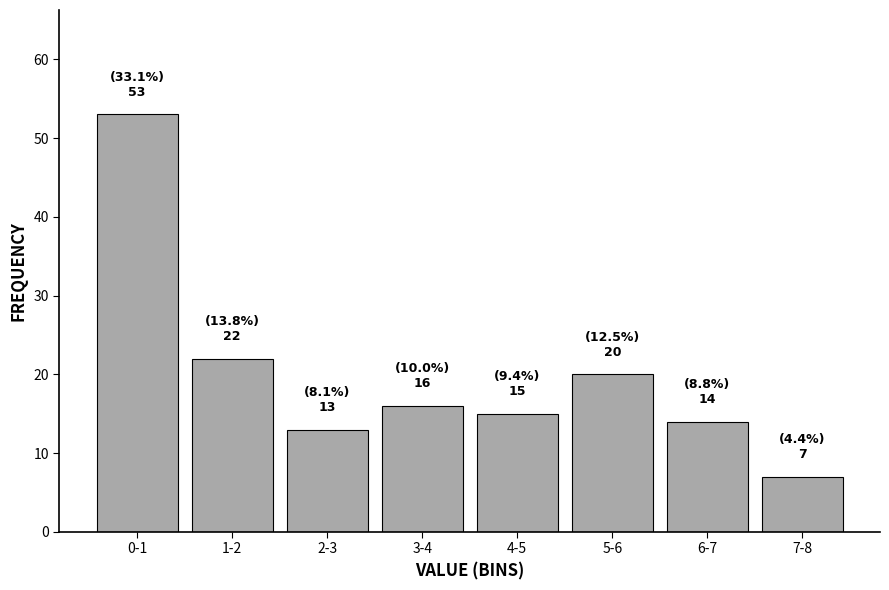

Reading left to right, extract all data points from this chart.

0-1=53	1-2=22	2-3=13	3-4=16	4-5=15	5-6=20	6-7=14	7-8=7